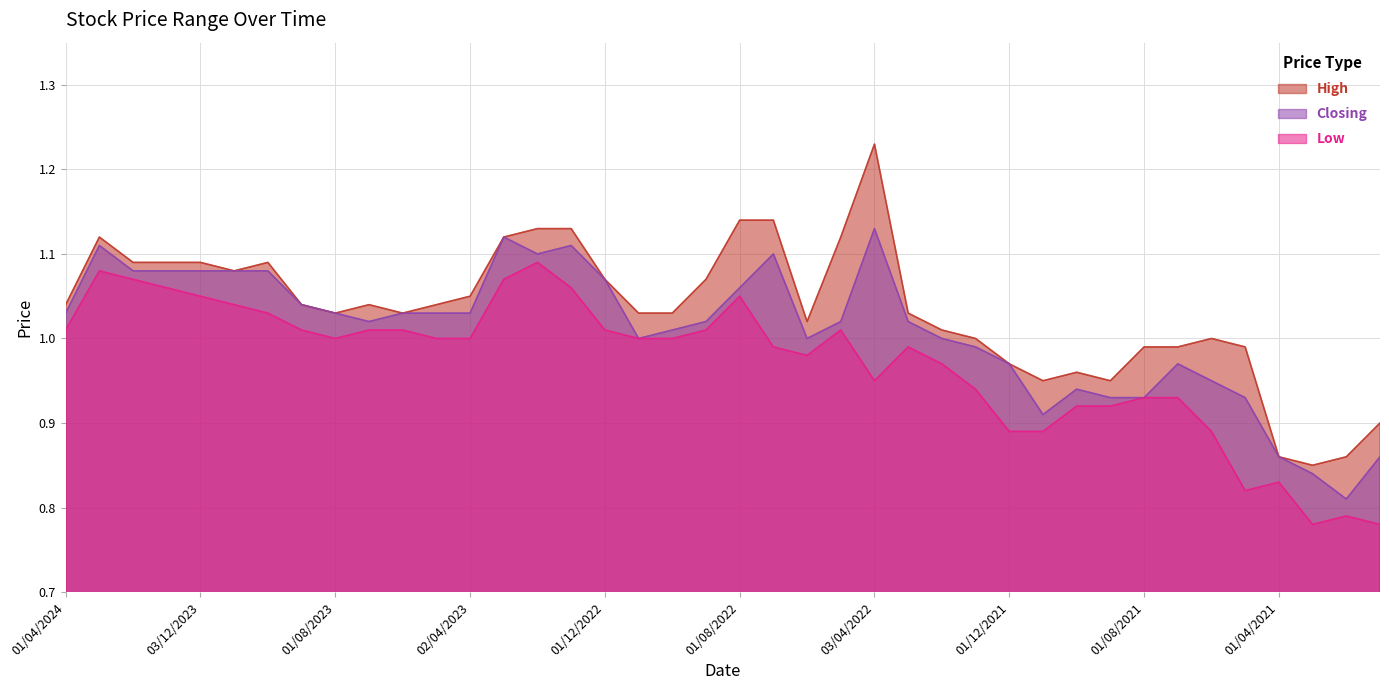

In High, how many points are lower than both neighbors (excluding endpoints)?

7